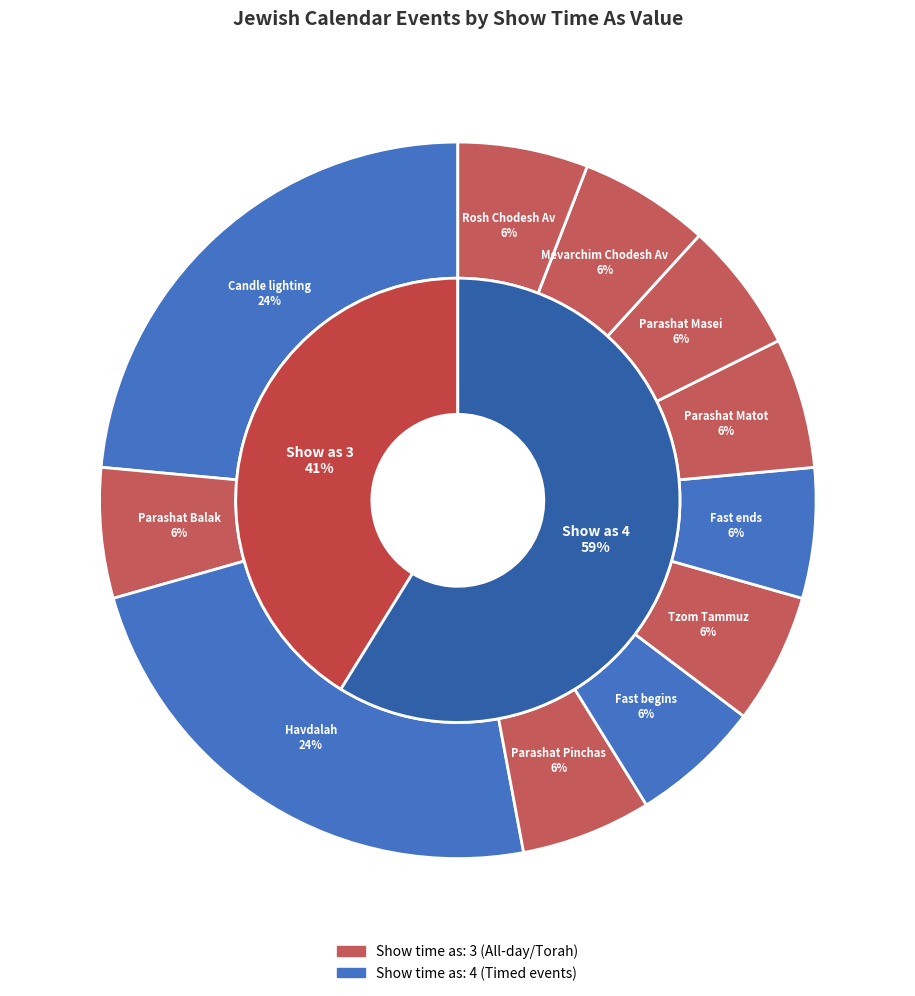

Which has a higher value, Parashat Balak or Havdalah?

Havdalah